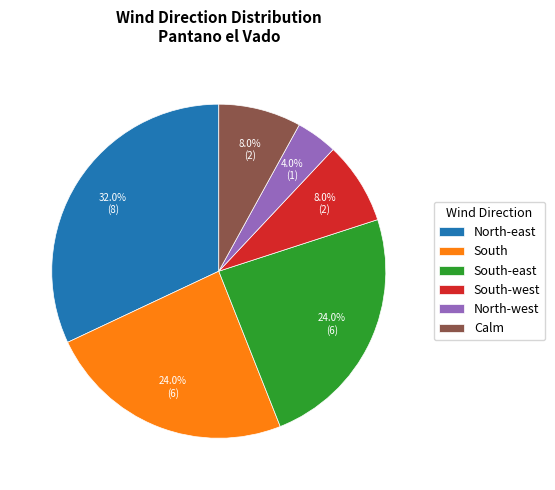

Which slice is the largest?

North-east